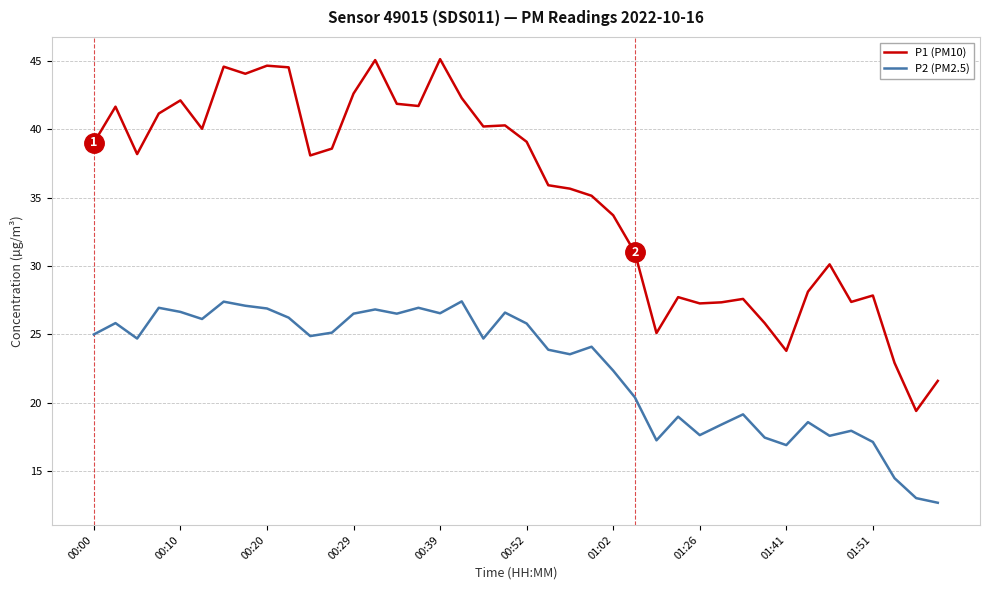

What is the difference between the second highest and second lowest values in the P1 (PM10) series?

23.5